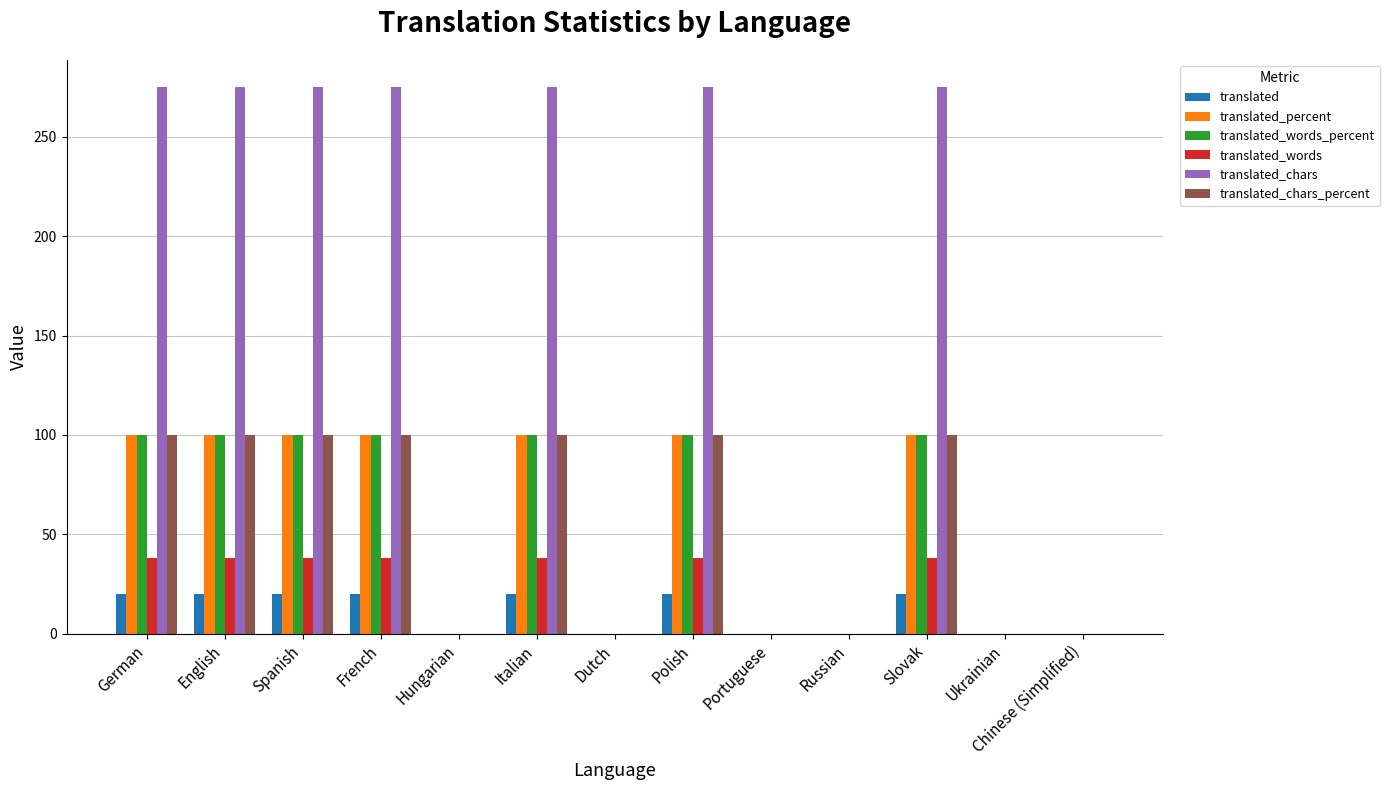

The translated_percent series shows 0 at Hungarian. True or false?

True